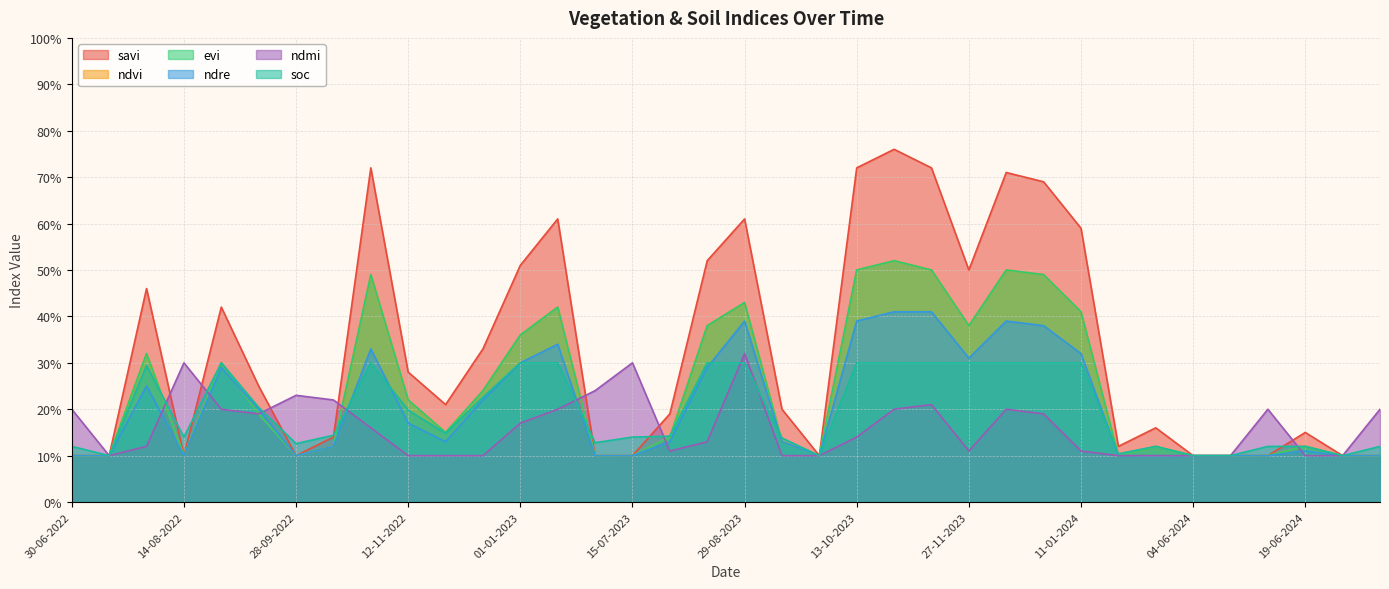

What is the difference between the maximum and minimum values in the evi series?

0.4